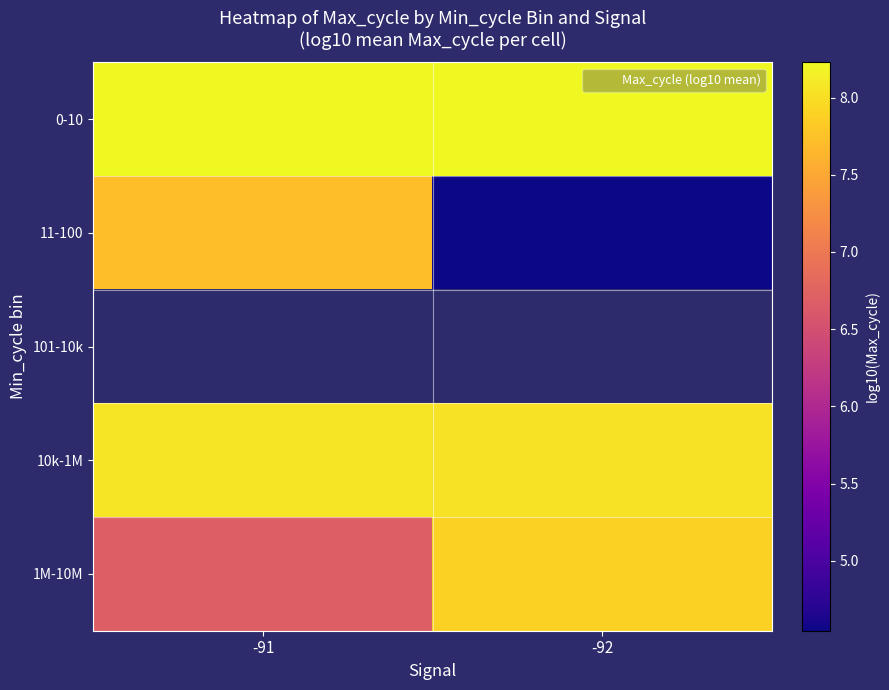

True or false: 1M-10M has a value of 2.0 at -91.

False